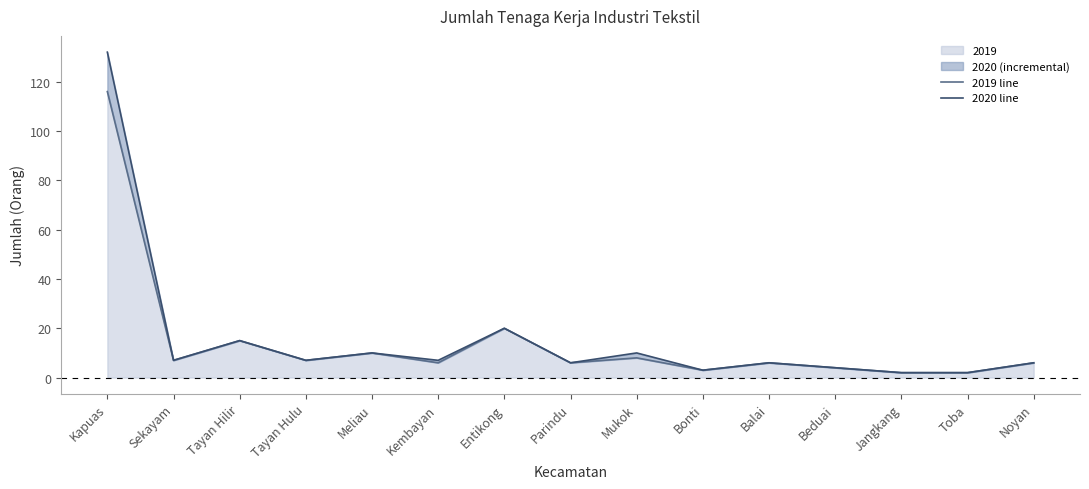

What is the value of the 2020 line point at the 6th from the left?

7